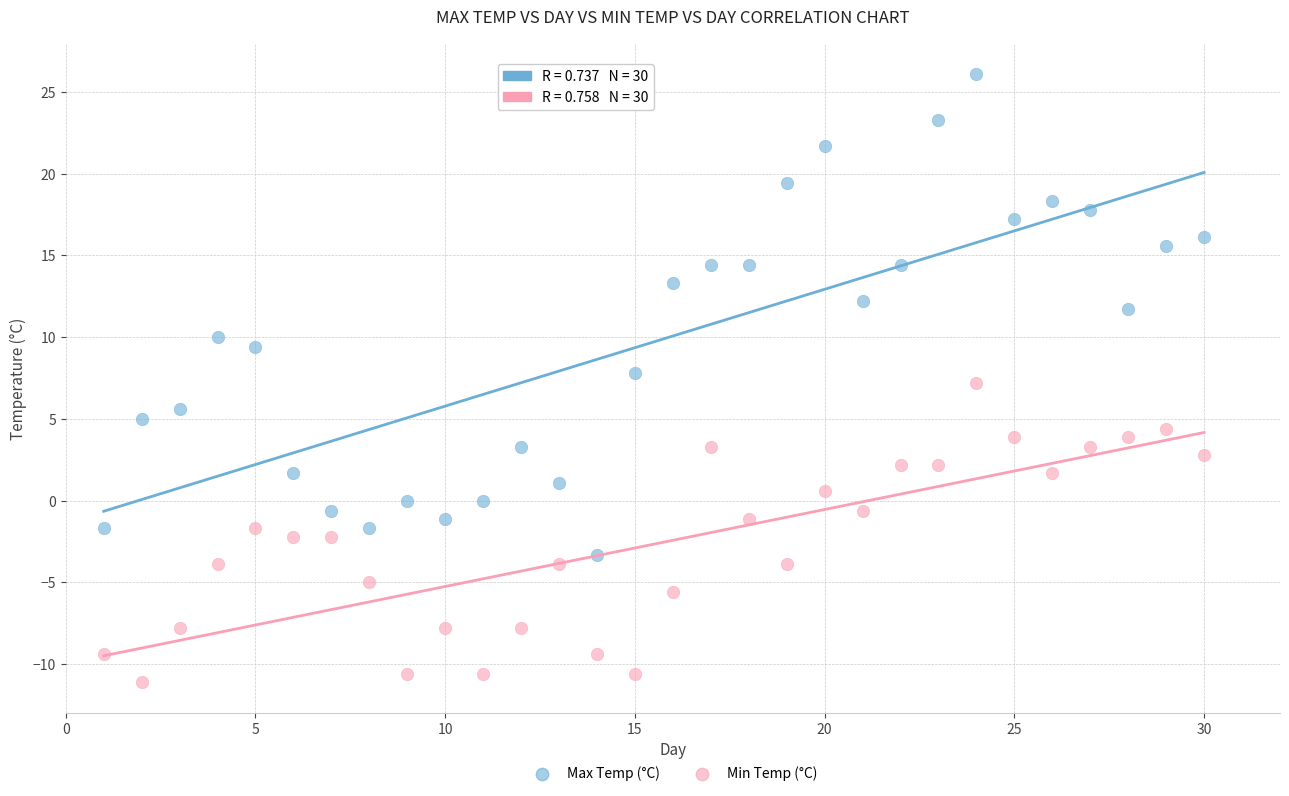

What is the X range (max minus min) for the scatter plot?

29.0